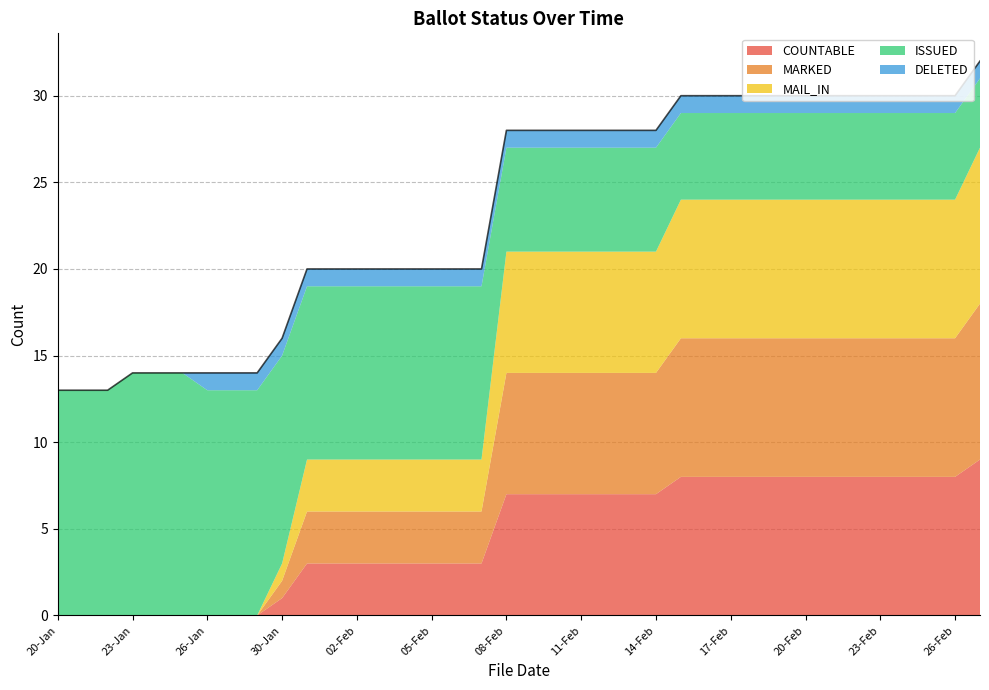

True or false: COUNTABLE and MAIL_IN intersect in this chart.

False